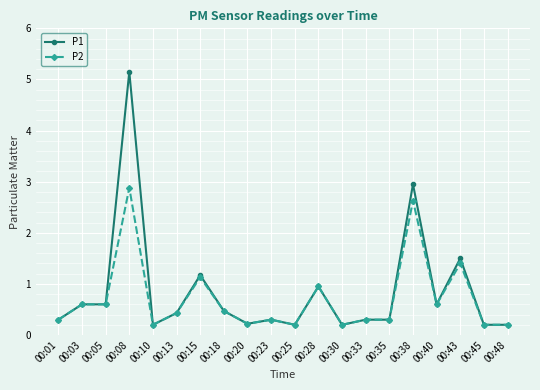

The value of P2 at 00:13 is 0.2. True or false?

False